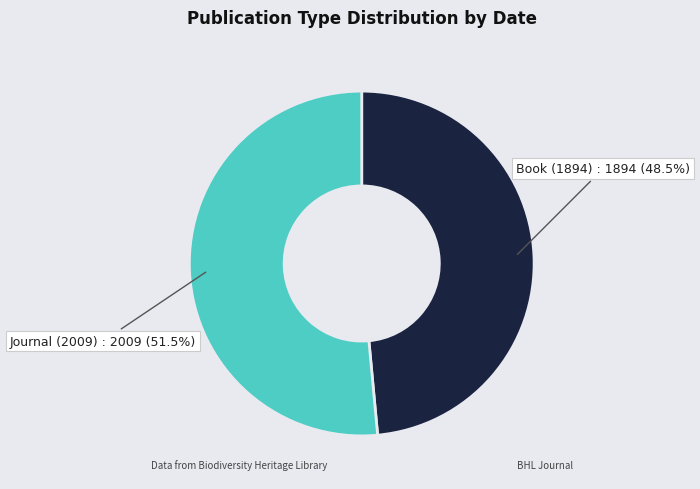

What is the smallest slice in the pie chart?

Book (1894)